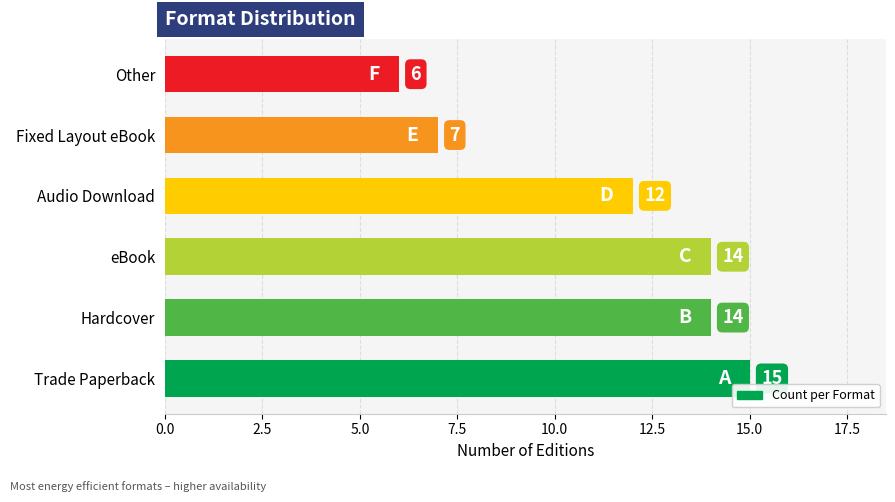

The chart shows a value of 12 at Audio Download. True or false?

True